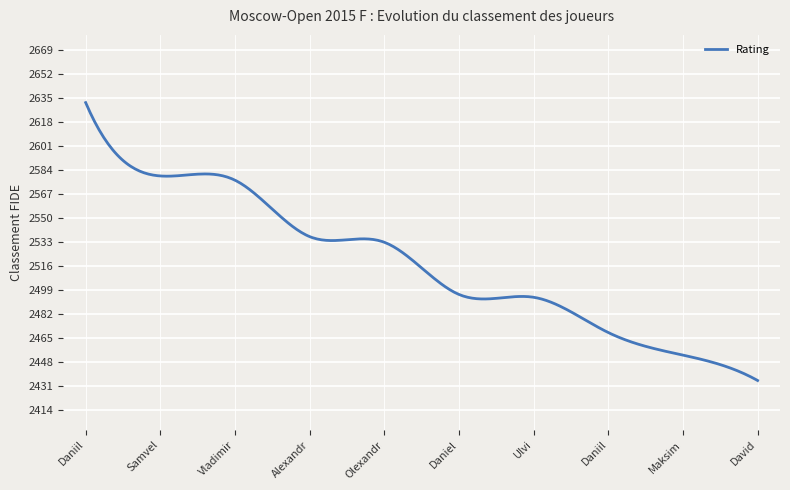

What is the maximum value shown in the chart?

2632.0